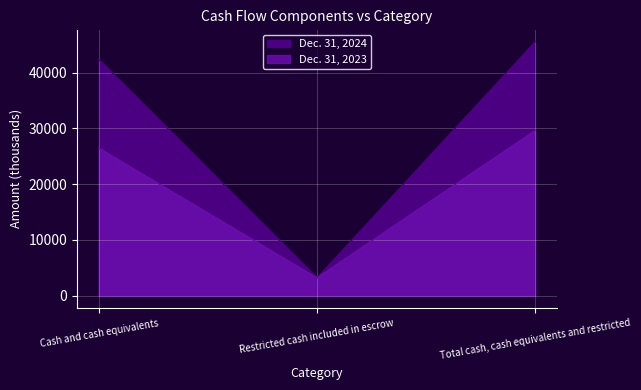

Count the number of data series in this chart.

2